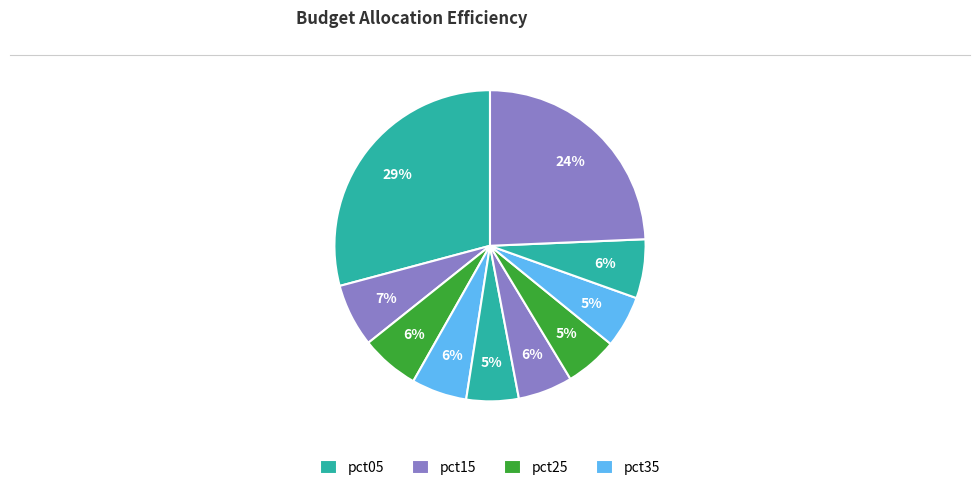

How many segments does this pie chart have?

10